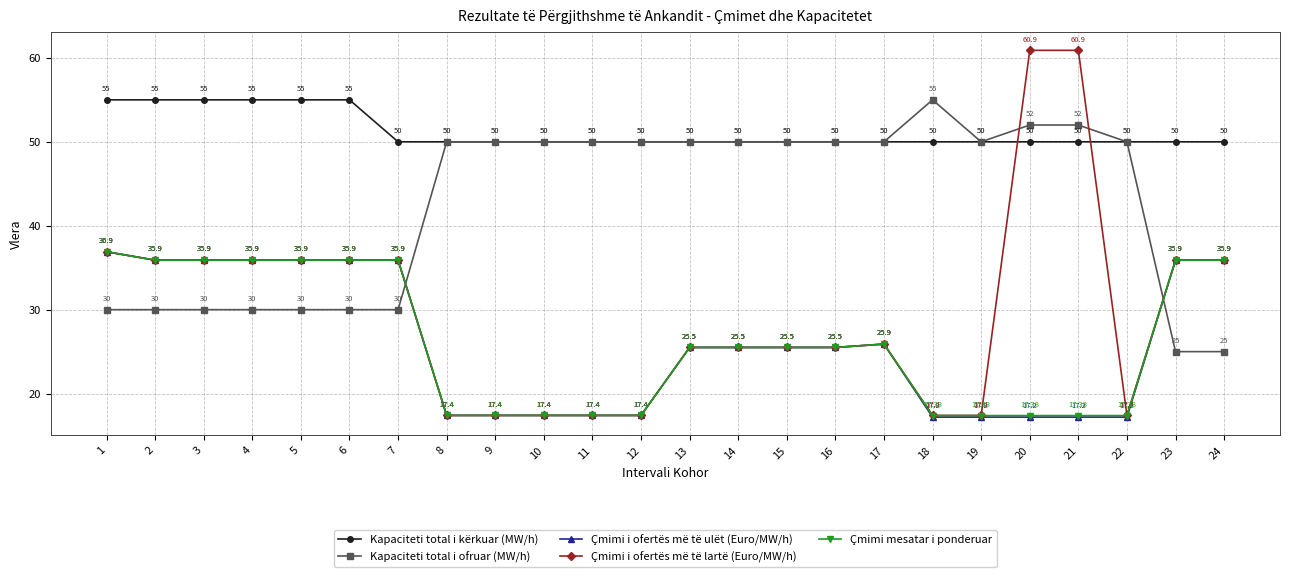

What is the difference between the maximum and minimum values in the Kapaciteti total i kërkuar (MW/h) series?

5.0